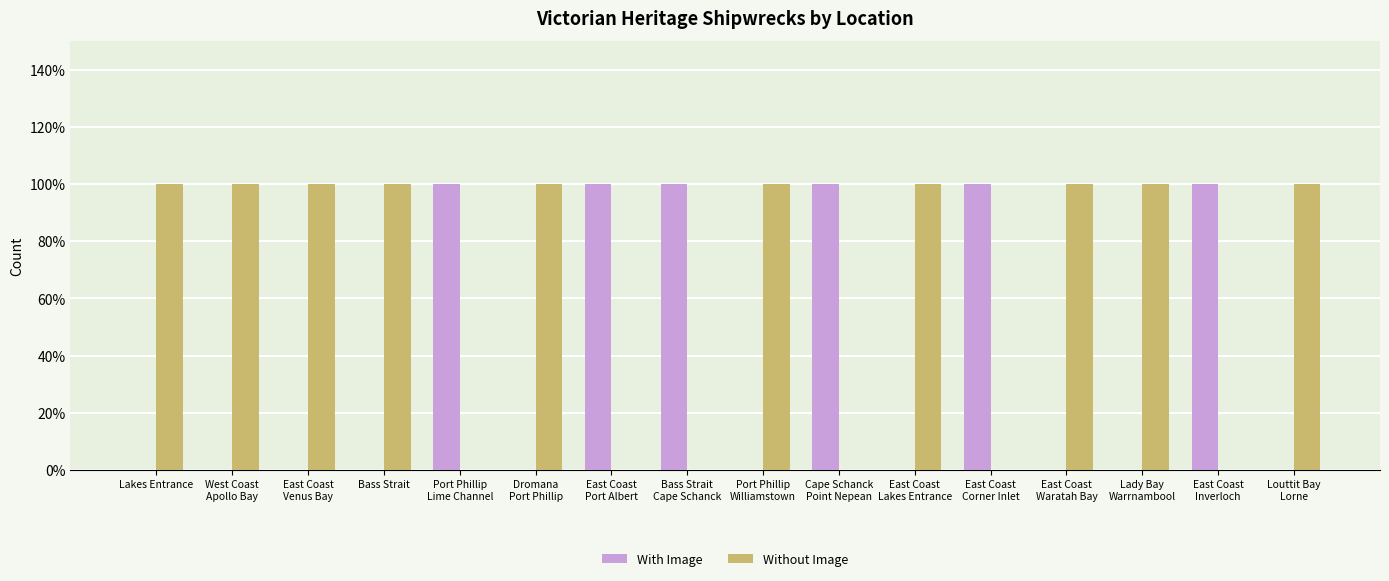

At which category is the sum across all series the highest?

Lakes Entrance